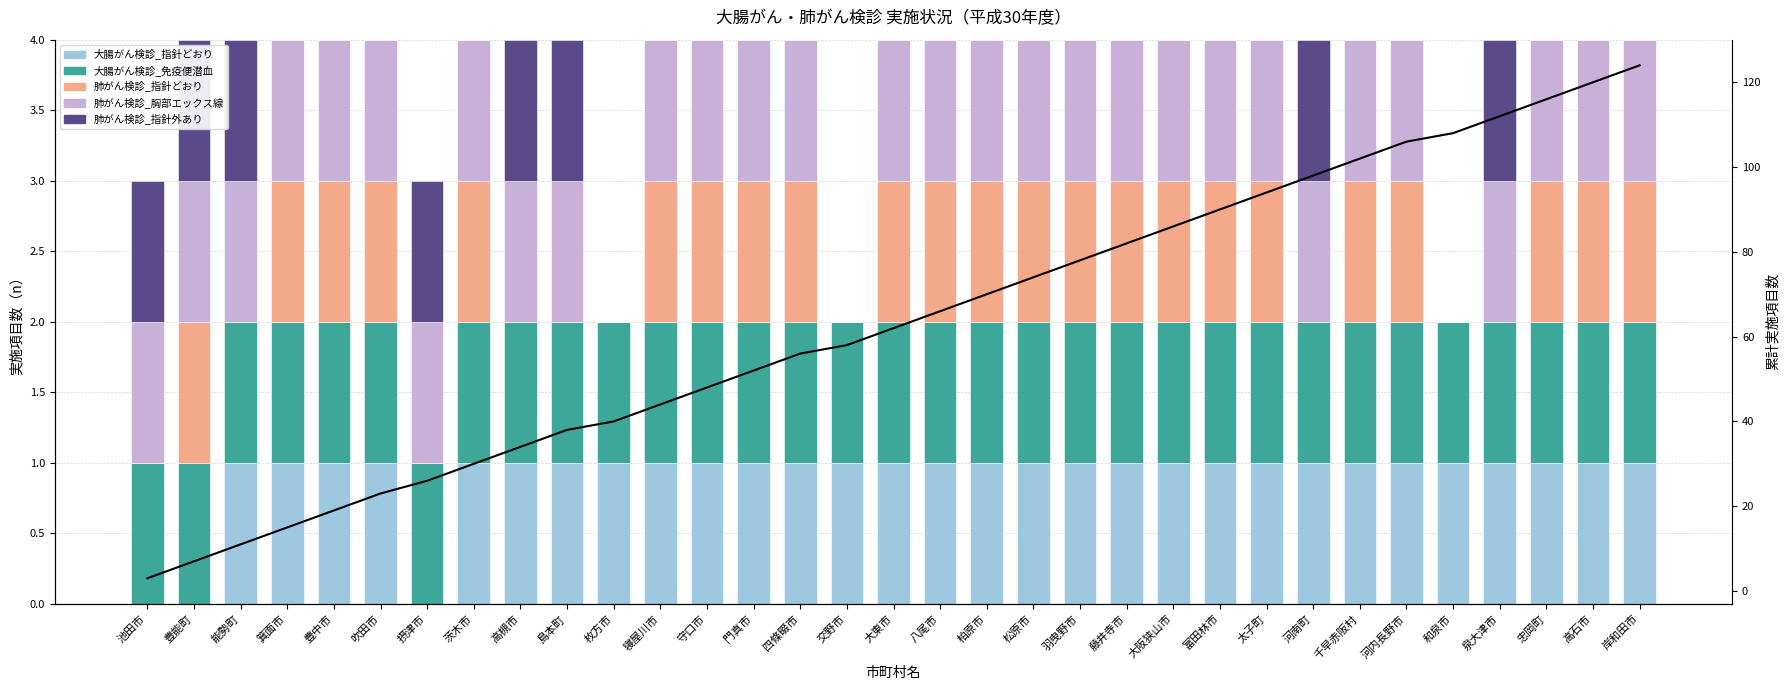

Is the value of 累計実施項目数 at 高槻市 greater than the value of 大腸がん検診_指針どおり at 千早赤阪村?

Yes